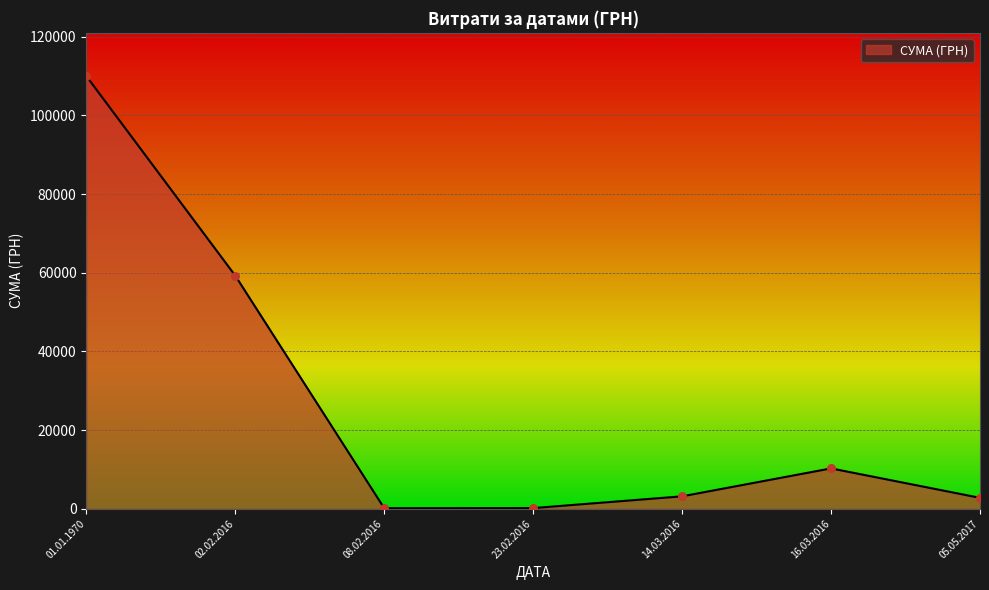

What is the change in value from 02.02.2016 to 14.03.2016?

-56097.1